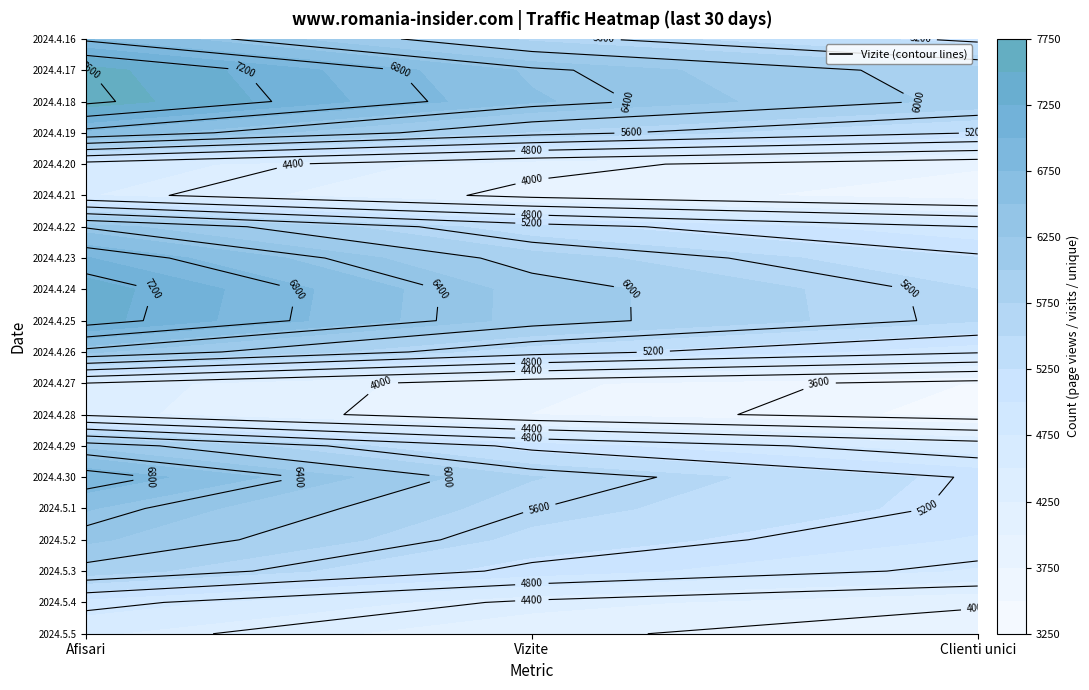

Is it true that 2024.5.1 equals 5137 at Clienti unici?

True